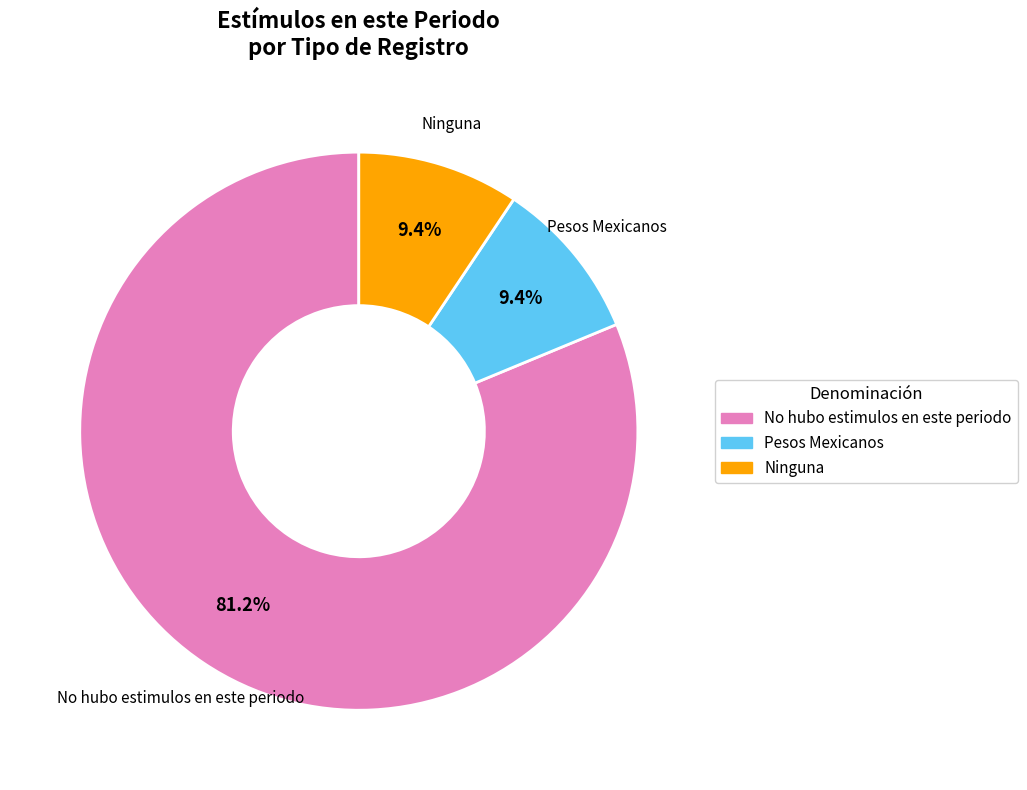

What percentage is NOT represented by No hubo estimulos en este periodo?

18.8%